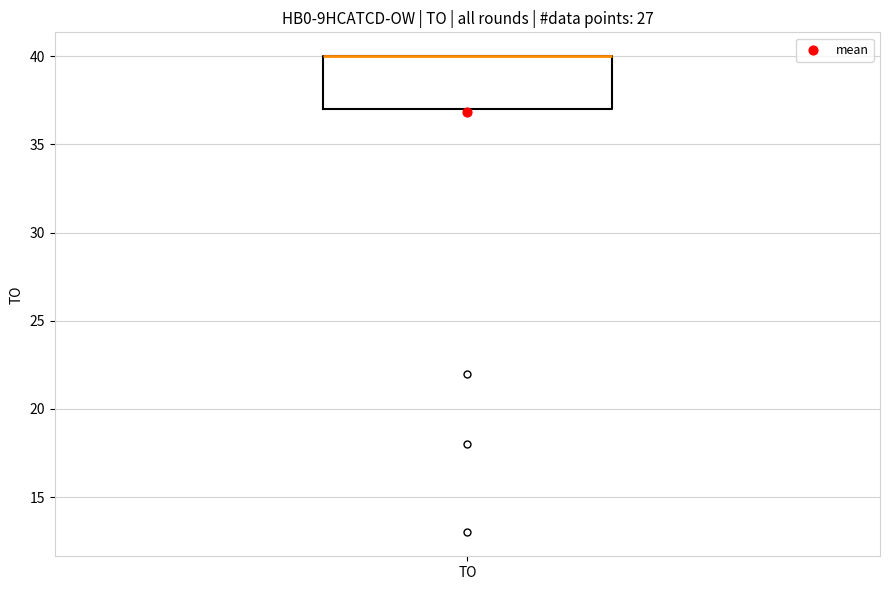

Where is the lower edge of the box for TO on the y-axis? The values are not printed on the chart, so give them approximately, as read against the axis.

37